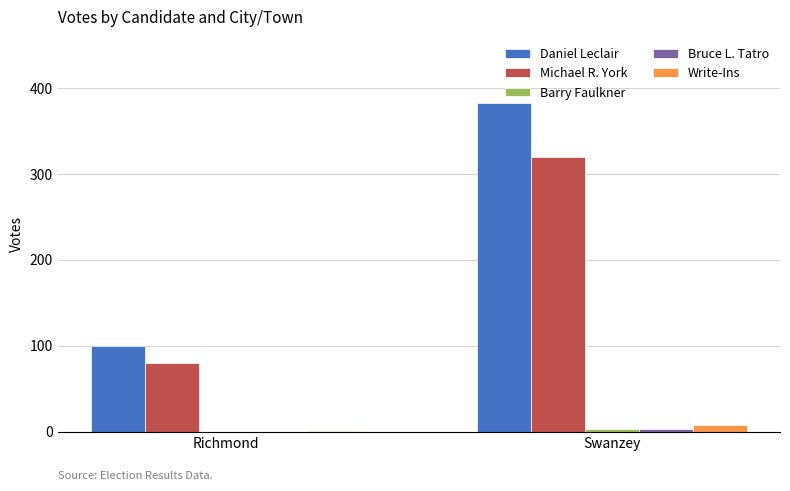

What is the sum of all Write-Ins values?

9